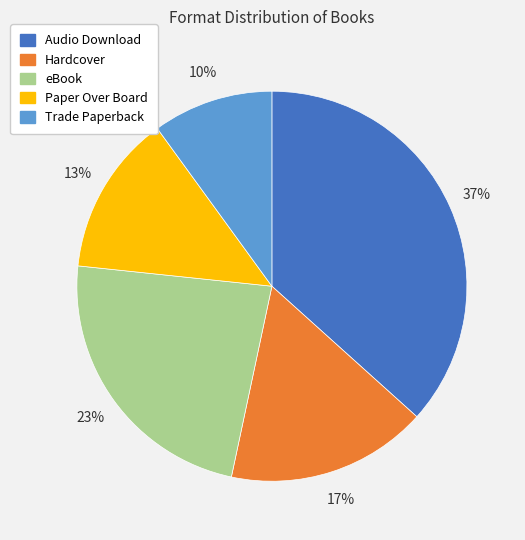

To the nearest percent, what portion does Paper Over Board represent?

13%